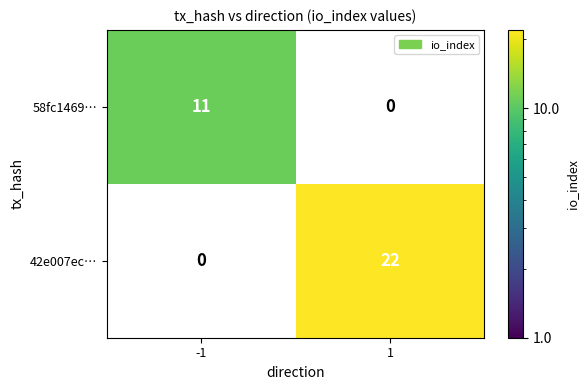

Is the value of 42e007ec… at 1 greater than the value of 58fc1469… at -1?

Yes